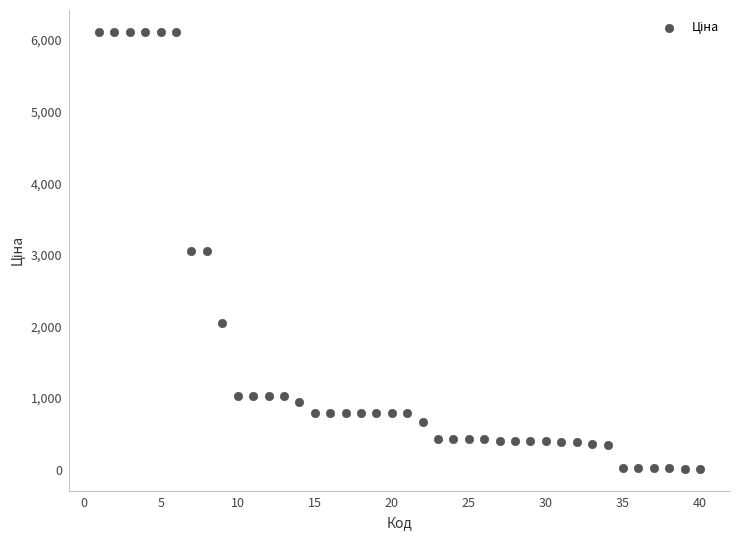

What is the range of Y values (max minus min)?

6097.0